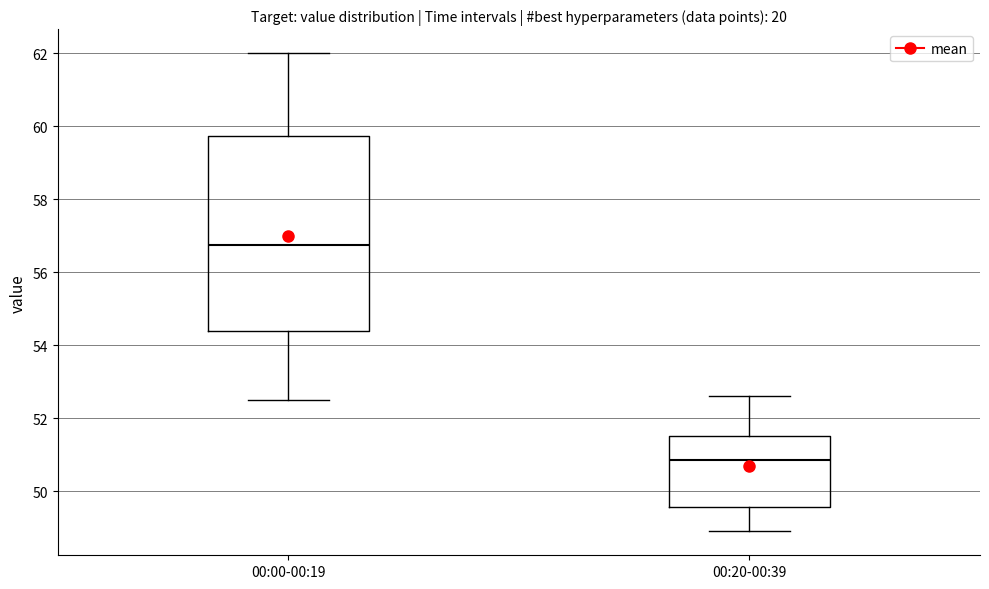

Reading left to right, read every box against the y-axis: the position of its median line, the range the box covers, and the ends of its whiskers. The values are not printed on the chart, so give them approximately, as read against the axis.

00:00-00:19: median 56.8, box 54.4 to 59.8, whiskers 52.6 to 62.0
00:20-00:39: median 50.8, box 49.6 to 51.6, whiskers 49.0 to 52.6